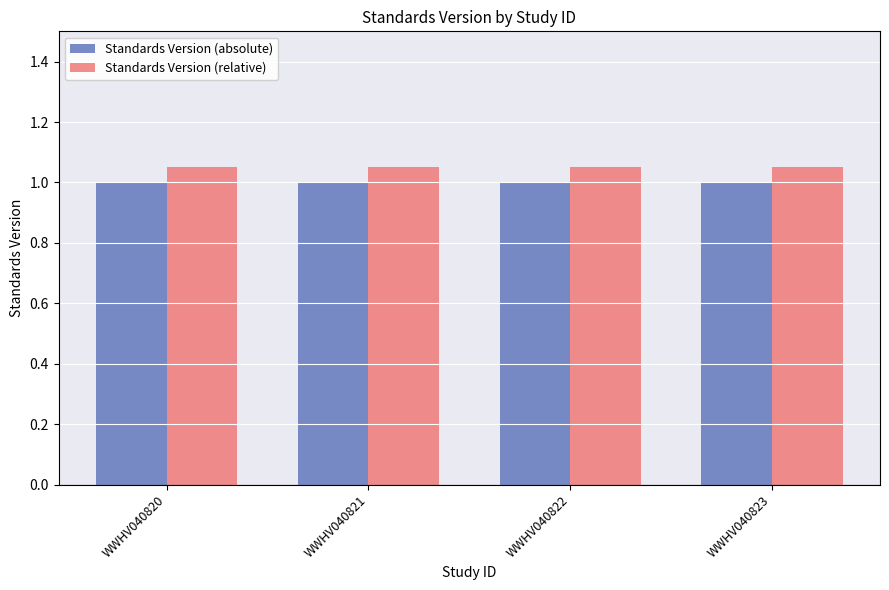

Is the value of Standards Version (relative) at WWHV040821 greater than the value of Standards Version (absolute) at WWHV040820?

Yes